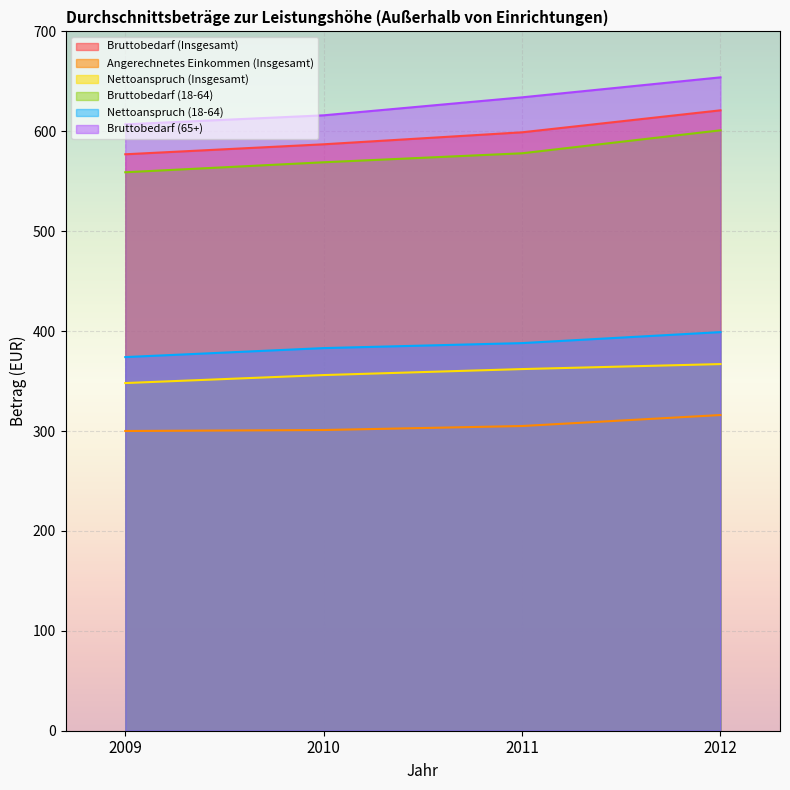

Which series has the widest spread of values?

Bruttobedarf (65+)